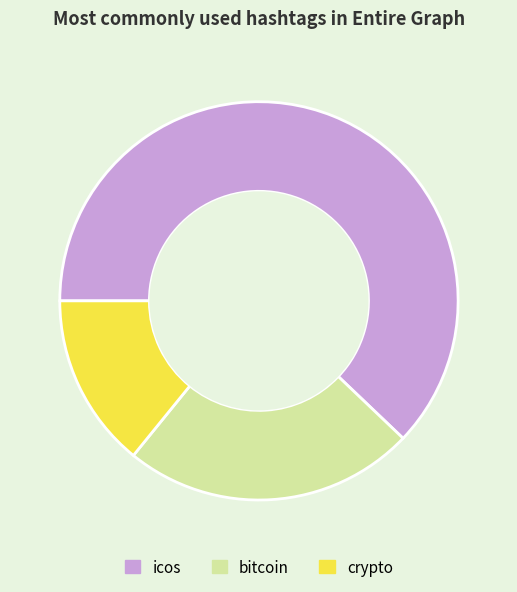

Count the number of slices in the pie.

3